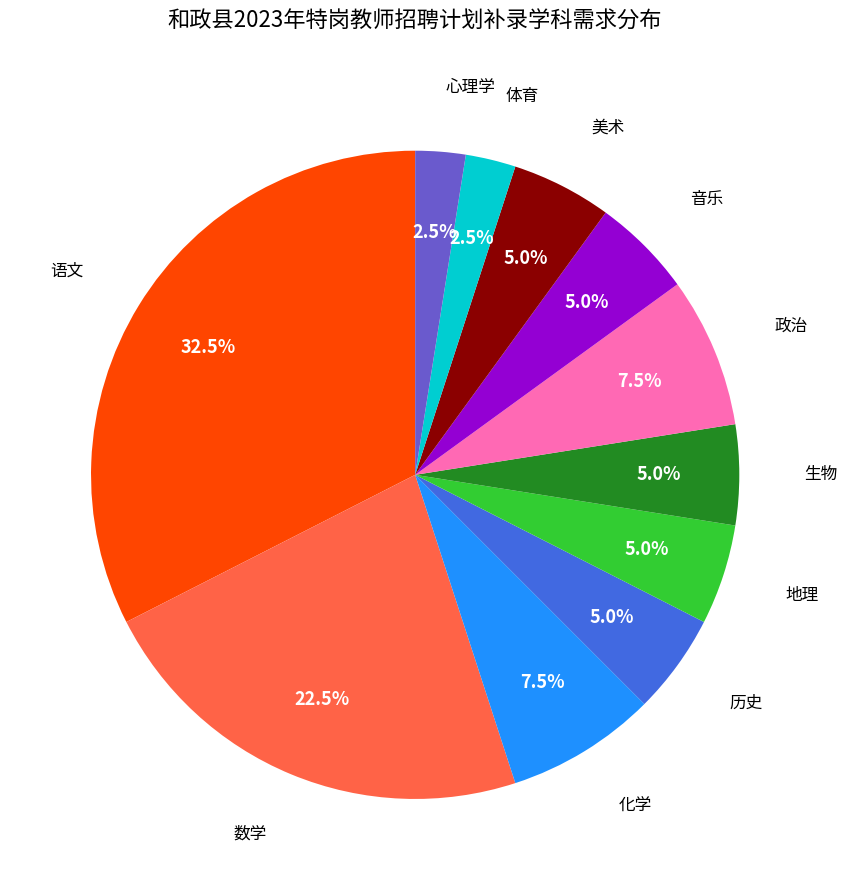

Does any single category account for the majority?

No